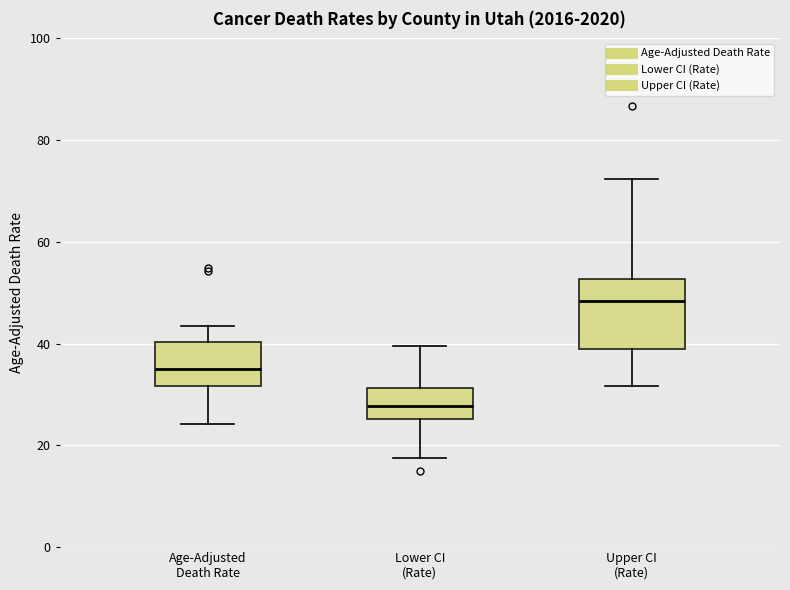

Reading left to right, read every box against the y-axis: the position of its median line, the range the box covers, and the ends of its whiskers. The values are not printed on the chart, so give them approximately, as read against the axis.

Age-Adjusted Death Rate: median 36, box 32 to 40, whiskers 24 to 44
Lower CI (Rate): median 28, box 26 to 32, whiskers 18 to 40
Upper CI (Rate): median 48, box 38 to 52, whiskers 32 to 72